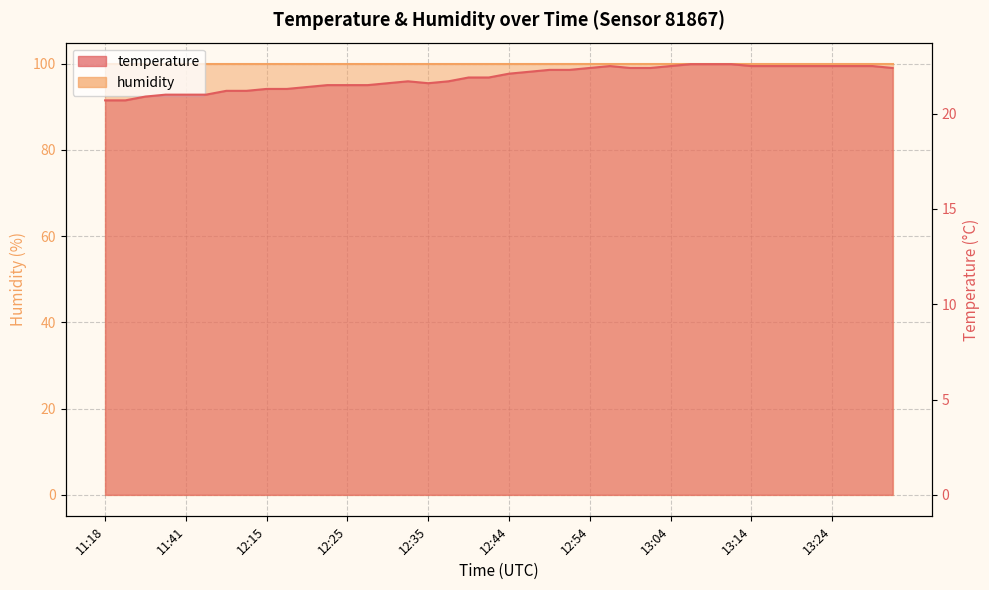

How many points are higher than both their immediate neighbors (excluding endpoints)?

2